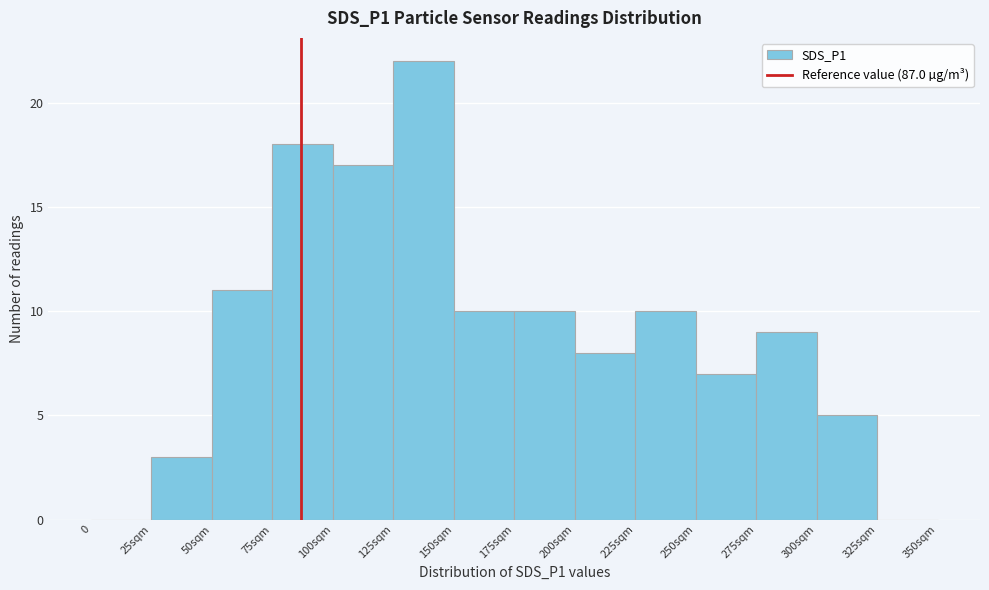

Reading right to left, extract all data points from this chart.

325sqm=0	300sqm=5	275sqm=9	250sqm=7	225sqm=10	200sqm=8	175sqm=10	150sqm=10	125sqm=22	100sqm=17	75sqm=18	50sqm=11	25sqm=3	0=0